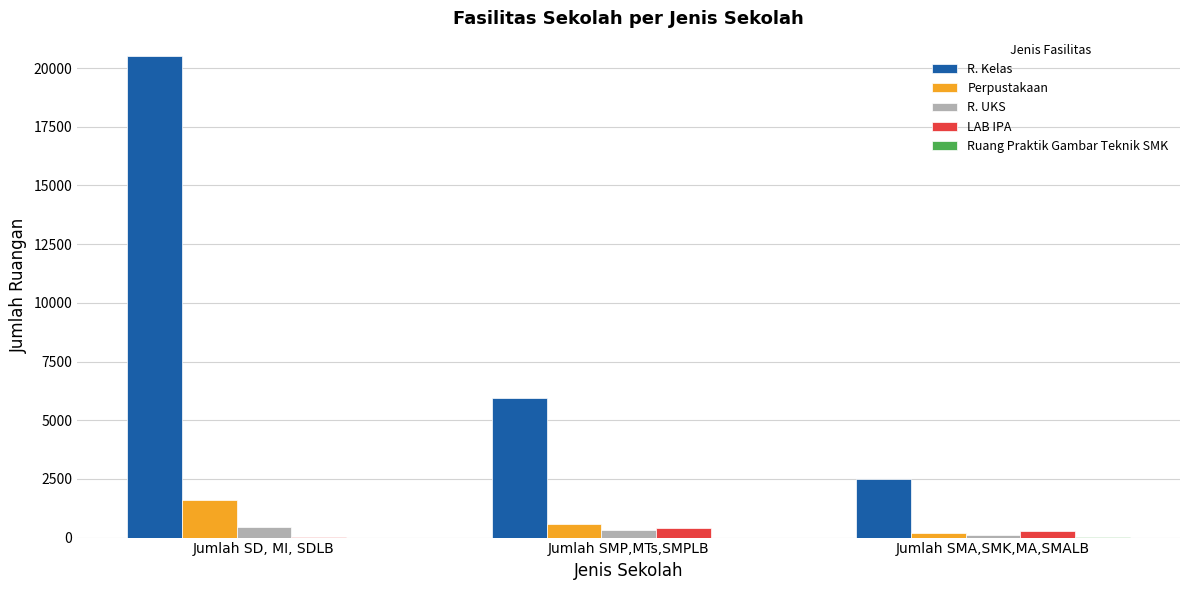

How many data points does each series have?

3